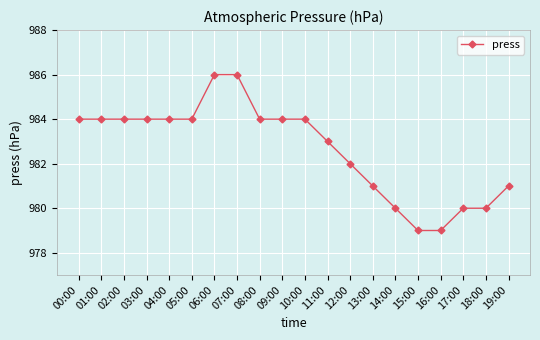

What is the label of the 17th point from the left?

16:00